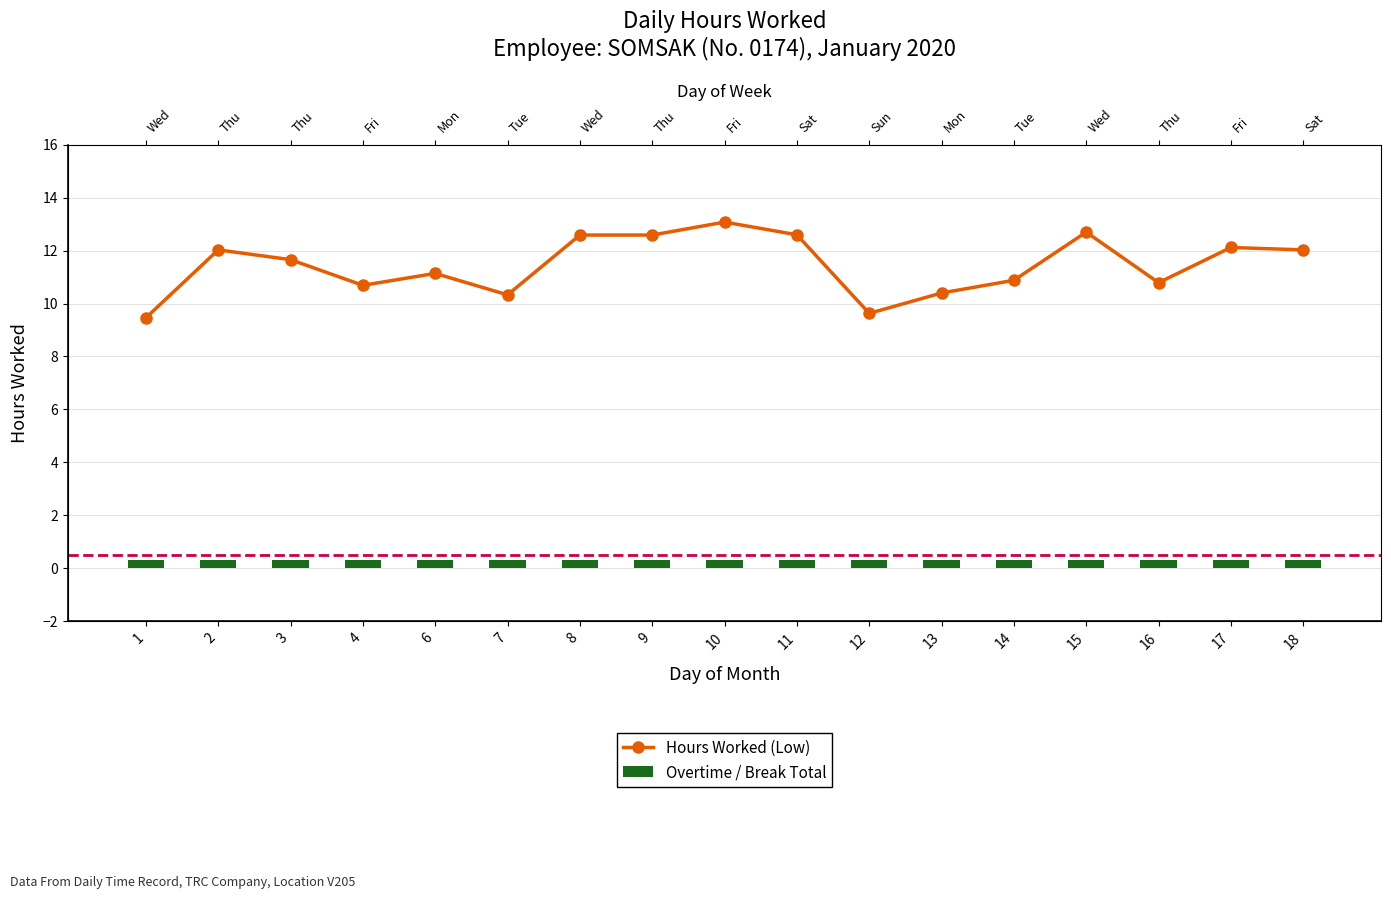

What is the value of the Overtime / Break Total bar at the 3rd from the left?

0.3